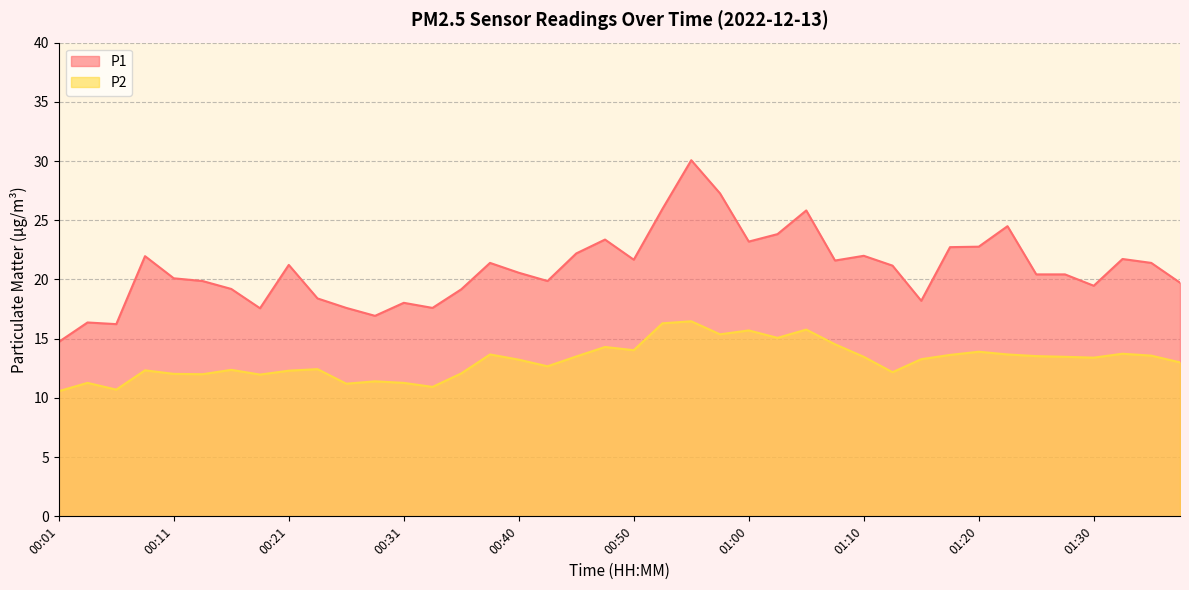

Which category has the highest value in the P2 series?

00:55